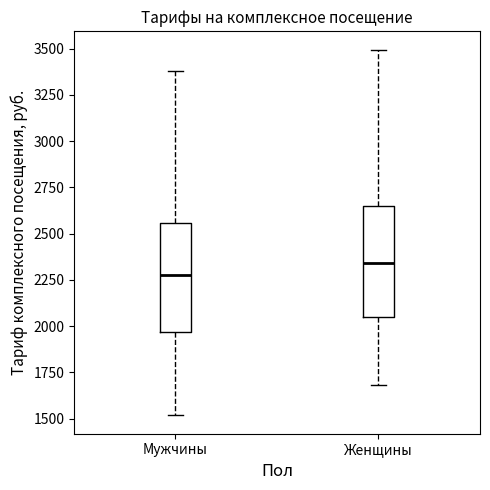

Which box's median line is the lowest?

Мужчины